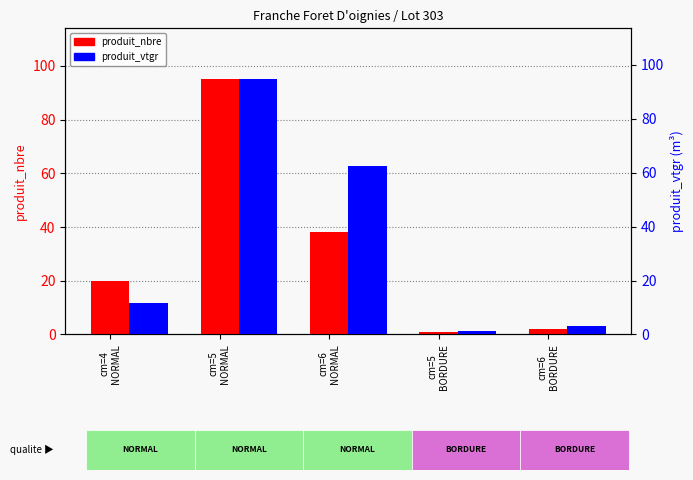

Which series has the widest spread of values?

produit_nbre